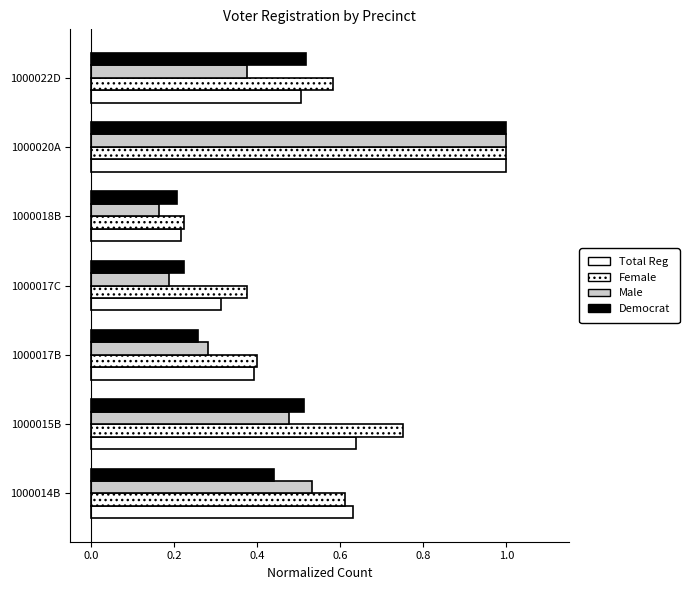

Rank the series by their maximum value, from lowest to highest.

Total Reg, Female, Male, Democrat